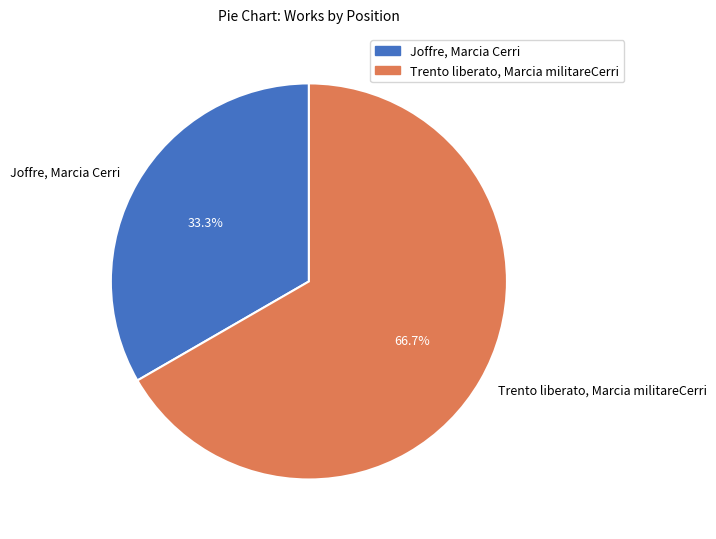

Rank the categories by value from lowest to highest.

Joffre, Marcia Cerri, Trento liberato, Marcia militareCerri